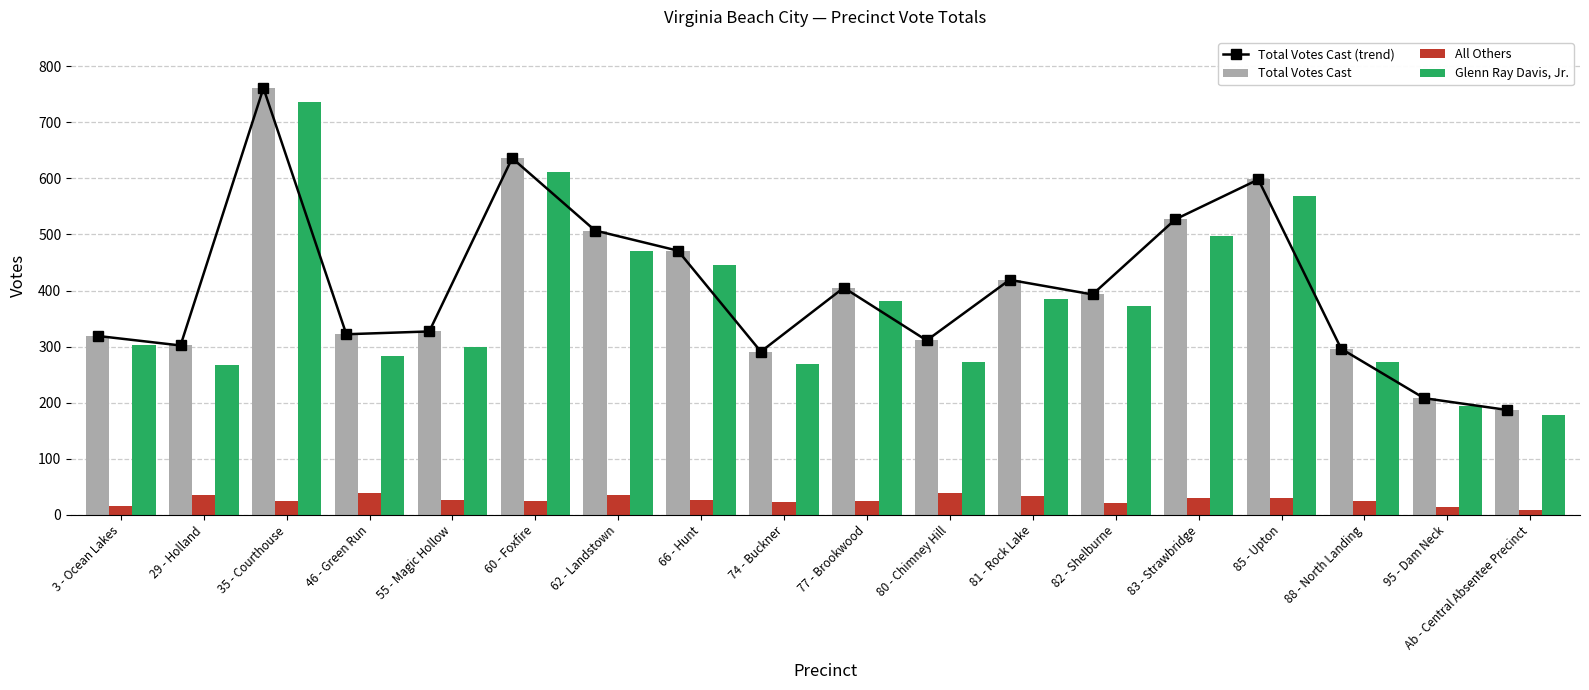

Which series changed the most between 3 - Ocean Lakes and 77 - Brookwood?

Total Votes Cast (trend)